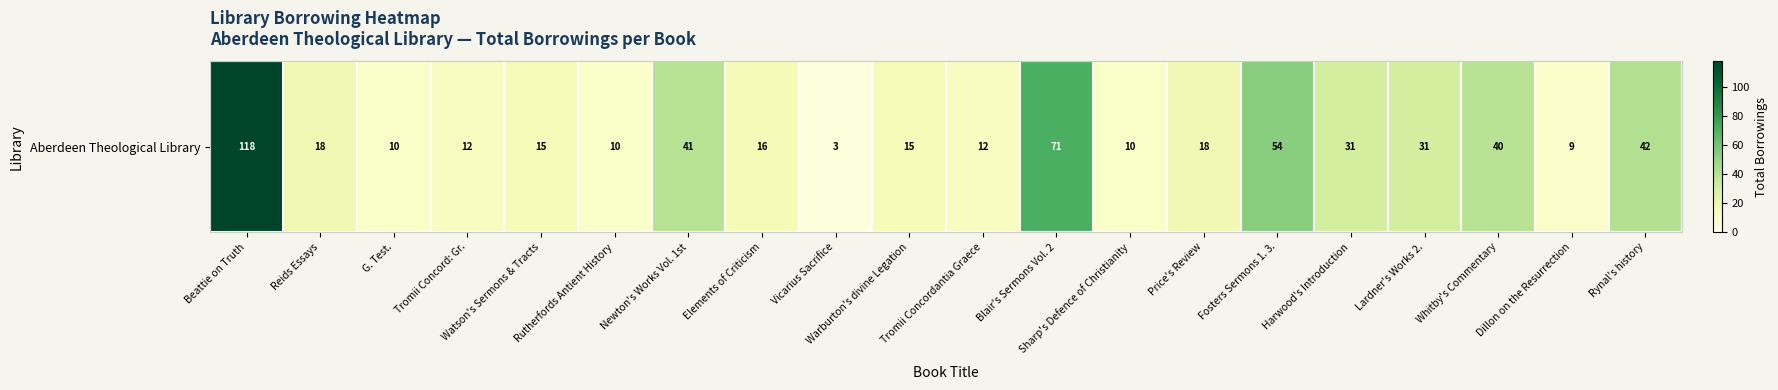

Rank the categories by value from lowest to highest.

Vicarius Sacrifice, Dillon on the Resurrection, G. Test., Rutherfords Antient History, Sharp's Defence of Christianity, Tromii Concord: Gr., Tromii Concordantia Graece, Watson's Sermons & Tracts, Warburton's divine Legation, Elements of Criticism, Reids Essays, Price's Review, Harwood's Introduction, Lardner's Works 2., Whitby's Commentary, Newton's Works Vol. 1st, Rynal's history, Fosters Sermons 1. 3., Blair's Sermons Vol. 2, Beattie on Truth